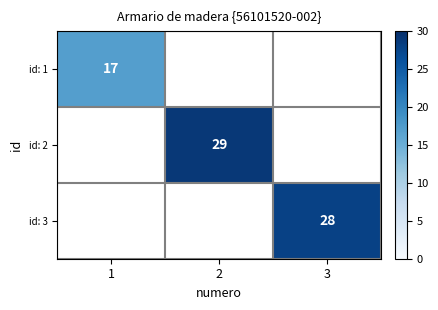

Is it true that id: 3 equals 47 at 3?

False